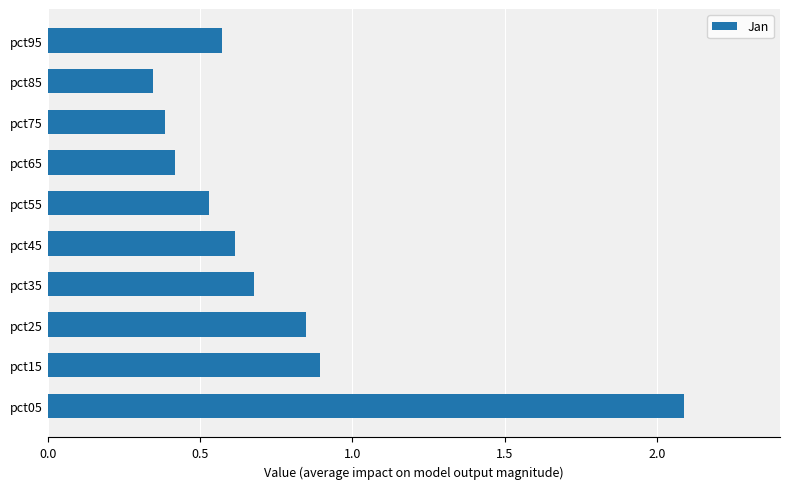

What is the approximate value at pct15?

0.9